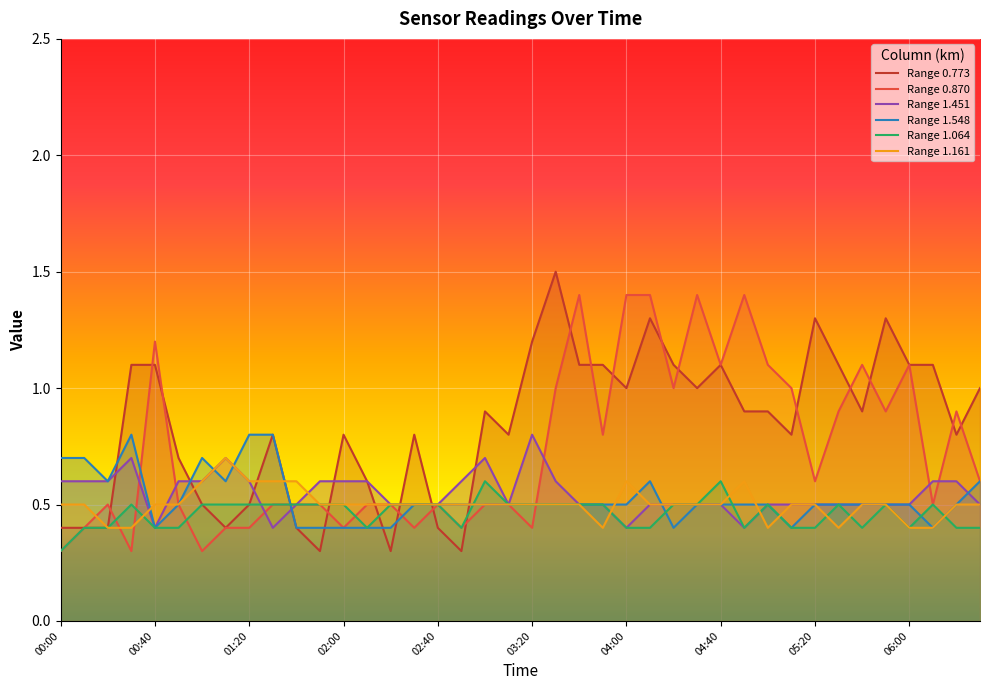

What is the difference between the maximum and minimum values in the Range 1.064 series?

0.3